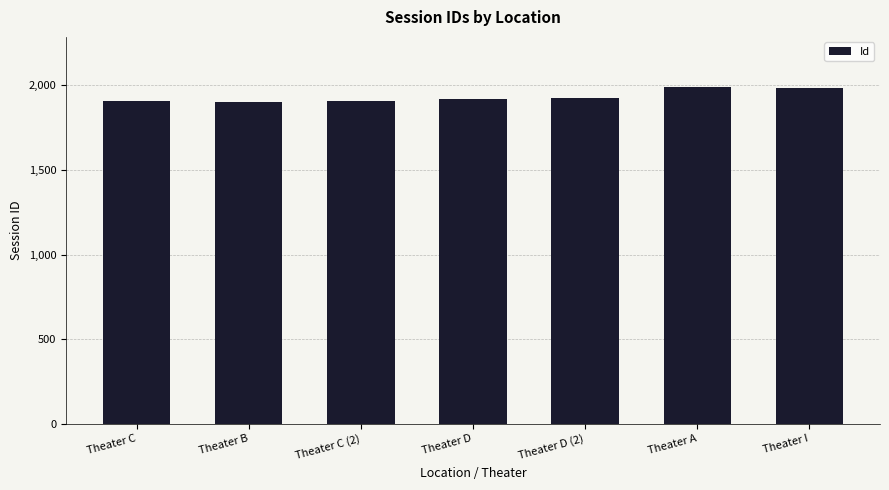

What is the value of the 4th bar from the left?

1917